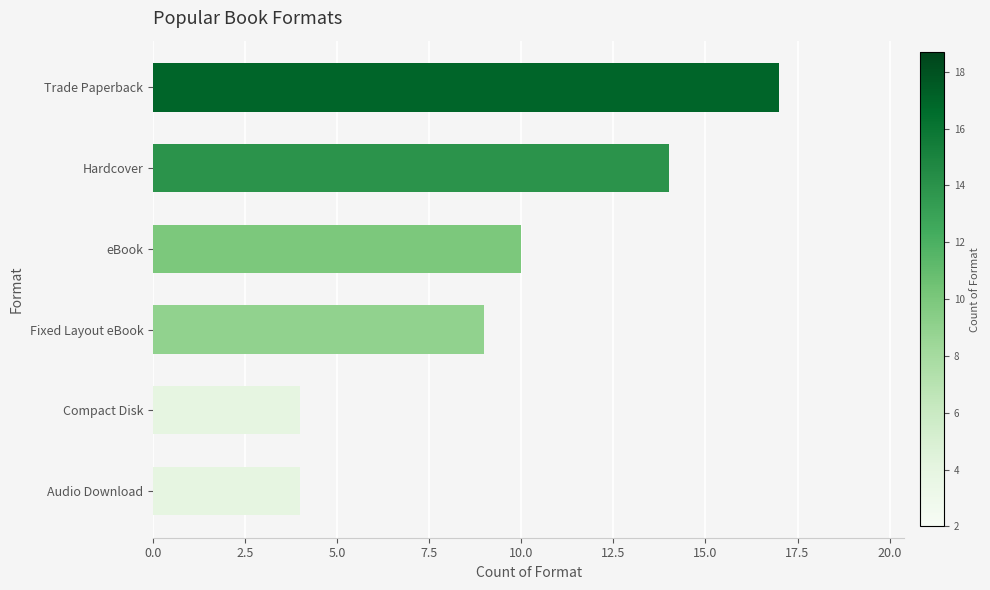

Read the value at eBook.

10